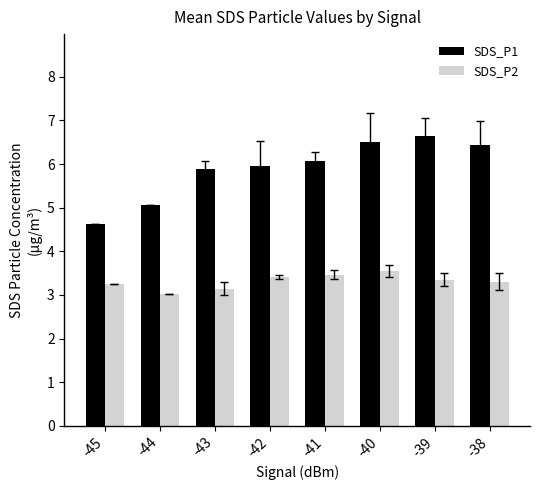

What is the value of the SDS_P2 bar at the 6th from the left?

3.5